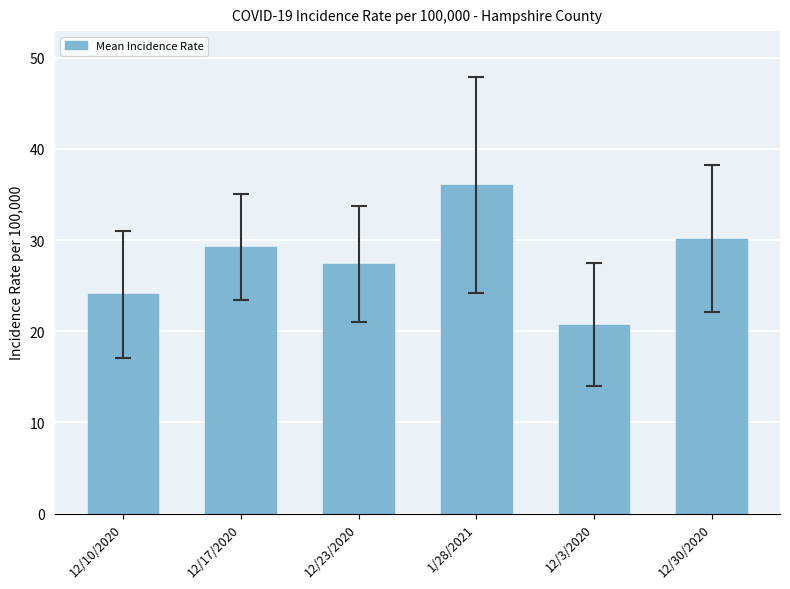

What is the sum of all values?

167.6